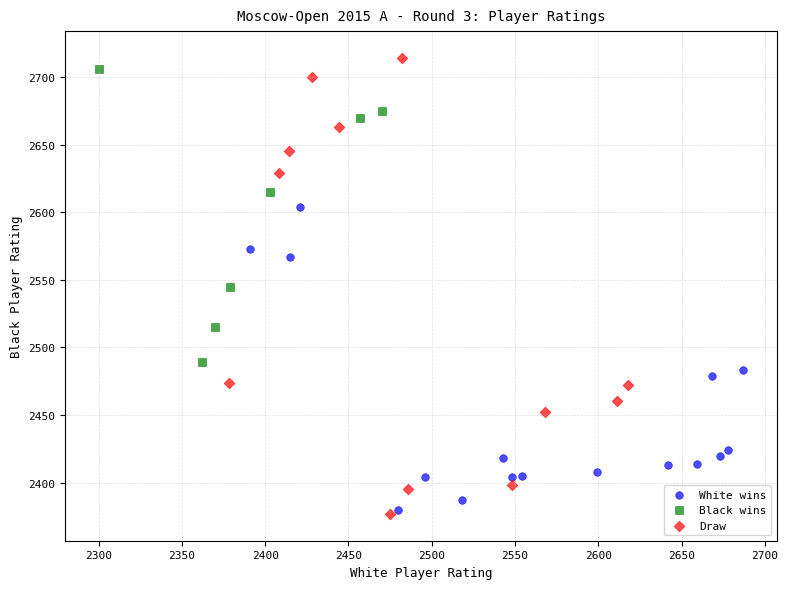

Which series has the widest spread of Y values?

Draw